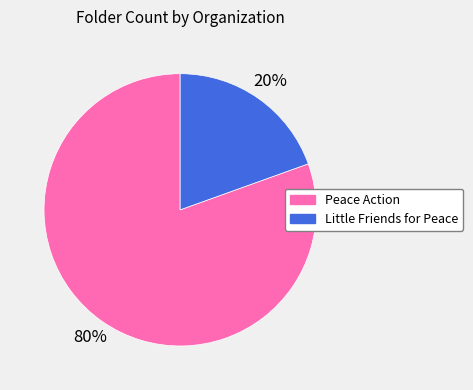

Which has a higher value, Peace Action or Little Friends for Peace?

Peace Action